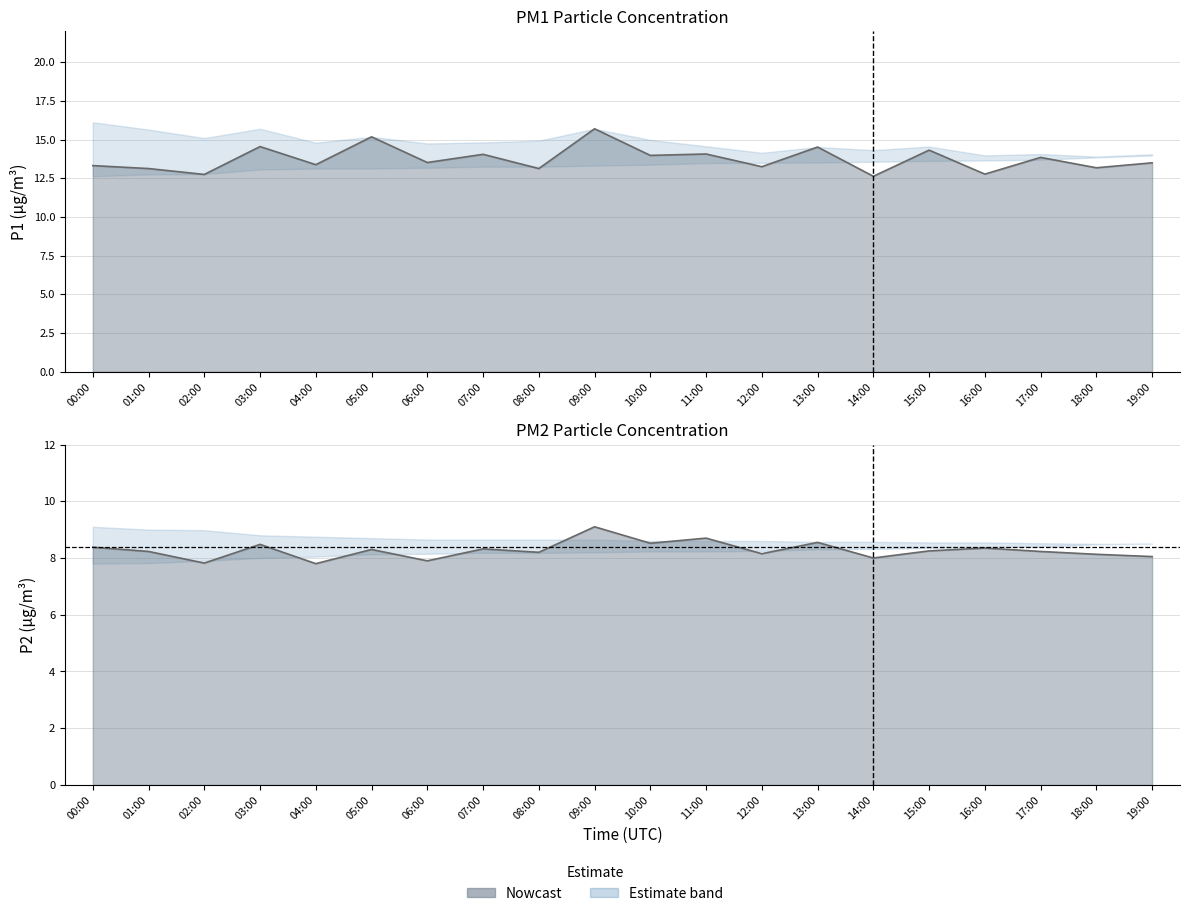

How many categories are shown in the chart?

20